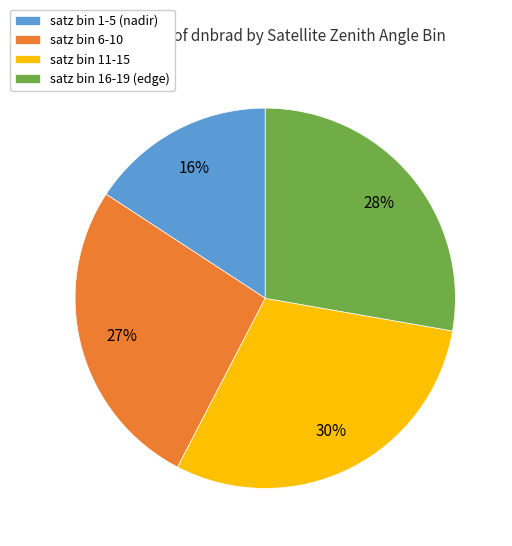

Count the number of slices in the pie.

4